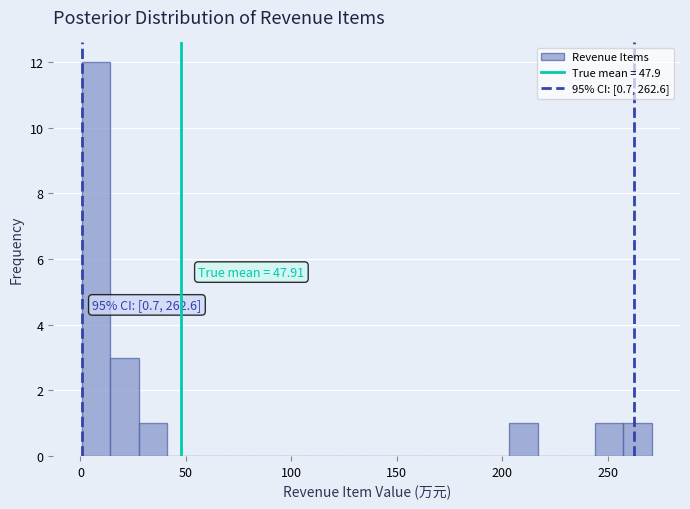

Read against the x-axis, roughly where is the centre of the tallest bar?

5